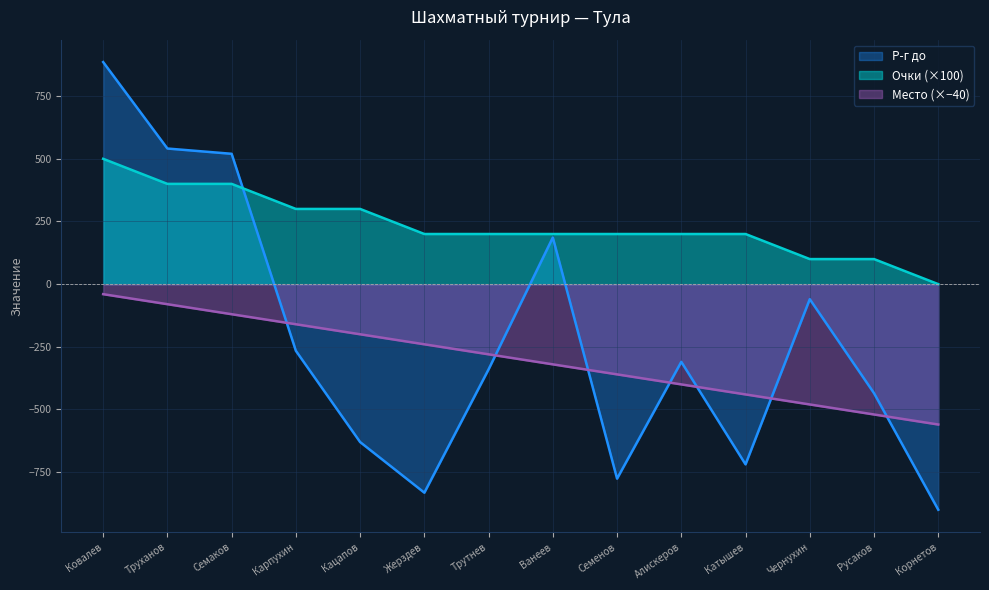

At which category does Р-г до reach its first local valley?

Жерздев